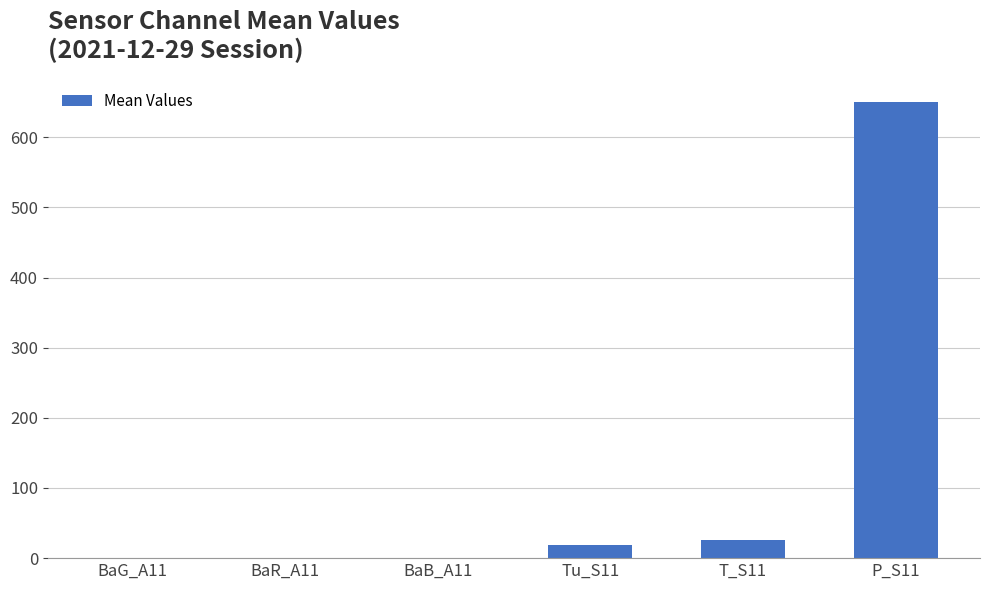

How many series are shown in this chart?

1